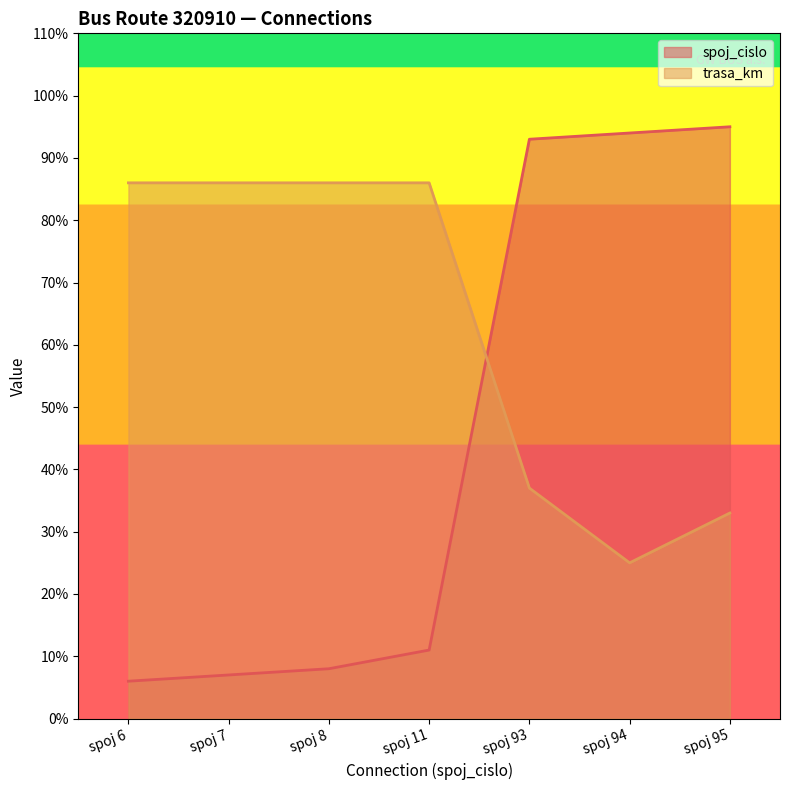

Which series has the largest range (max minus min)?

spoj_cislo